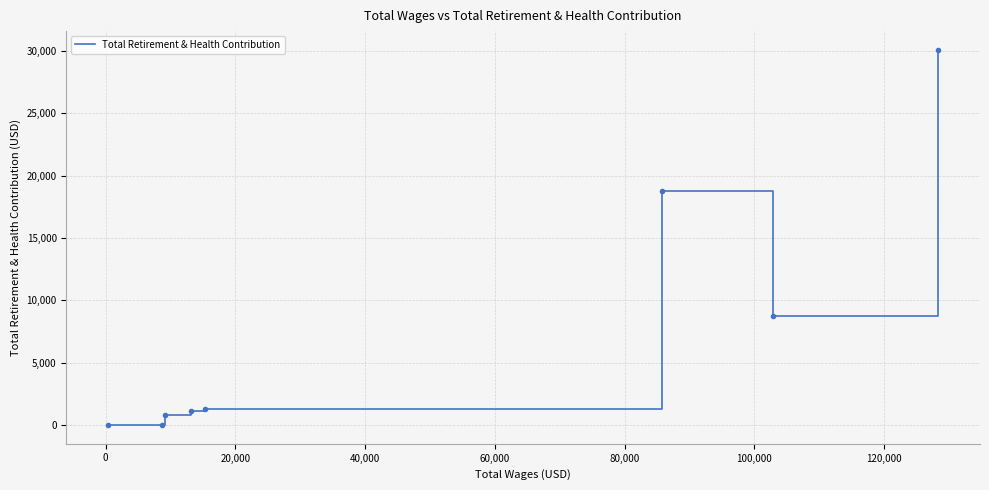

True or false: the data has more than 0 interior local peaks.

True